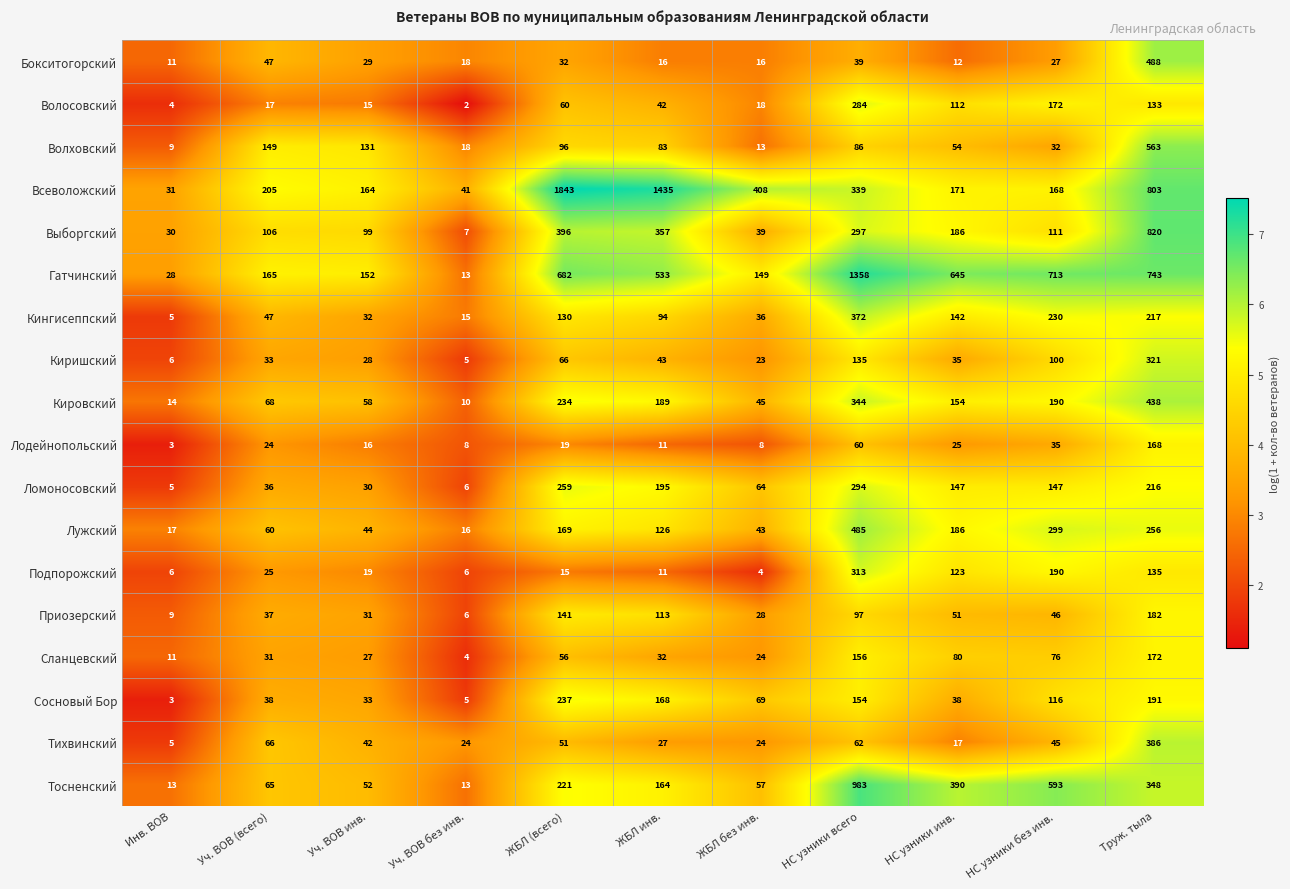

Which label corresponds to the smallest value in the chart?

Уч. ВОВ без инв.